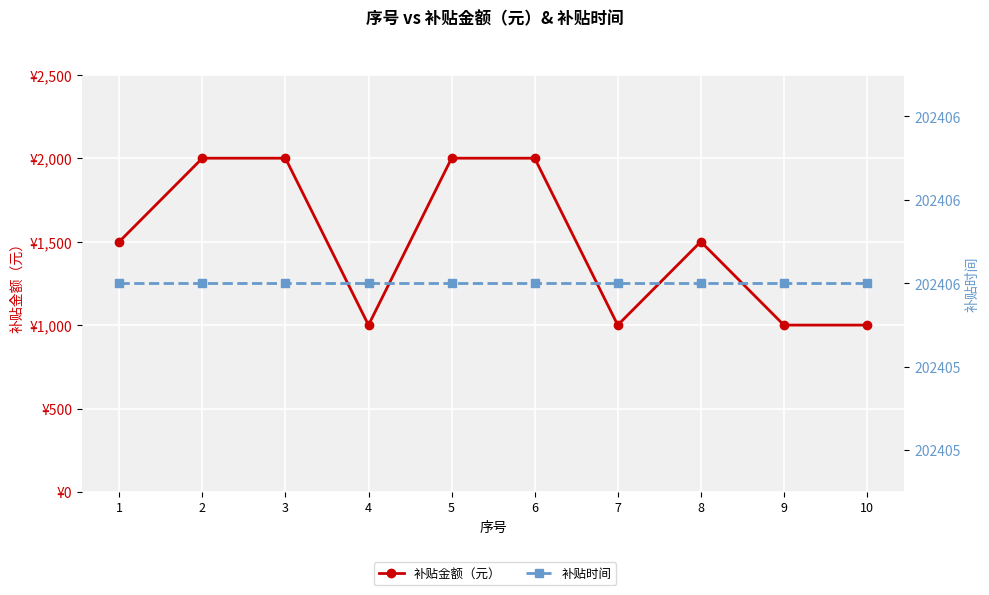

Reading left to right, transcribe all the data shown in this chart.

补贴金额（元）: 1=1500	2=2000	3=2000	4=1000	5=2000	6=2000	7=1000	8=1500	9=1000	10=1000
补贴时间: 1=202406	2=202406	3=202406	4=202406	5=202406	6=202406	7=202406	8=202406	9=202406	10=202406